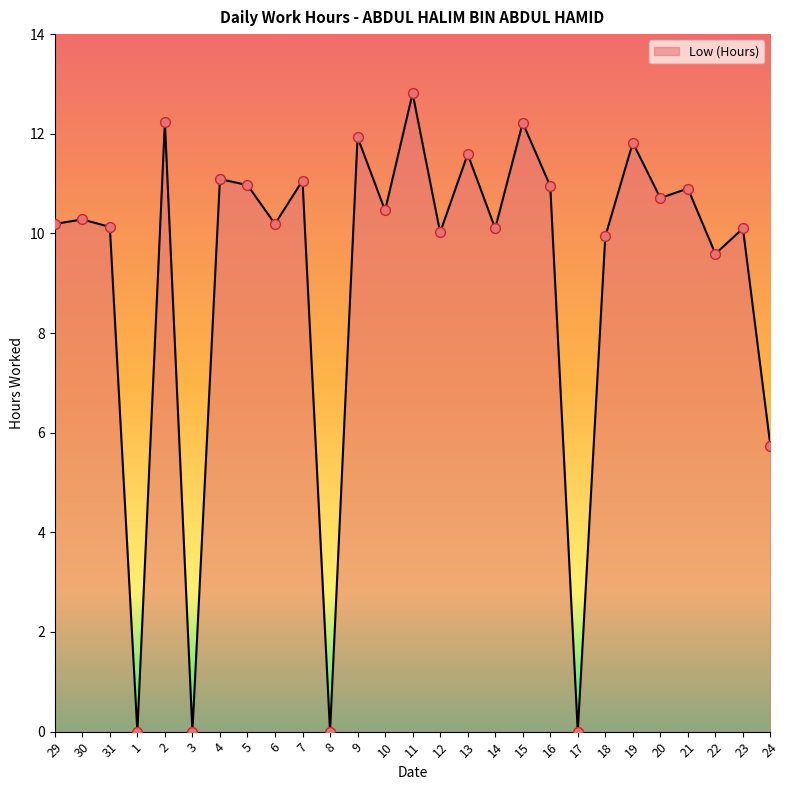

What is the change in value from 1 to 15?

+12.2